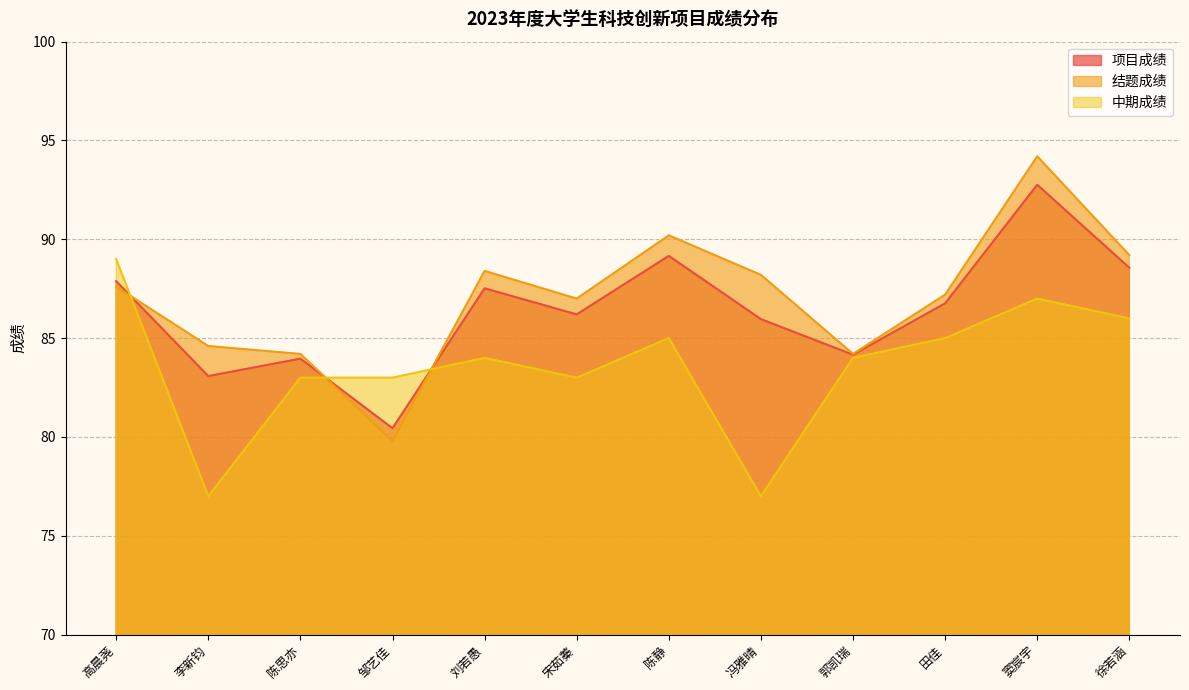

How many values in the 结题成绩 series are below 87?

4